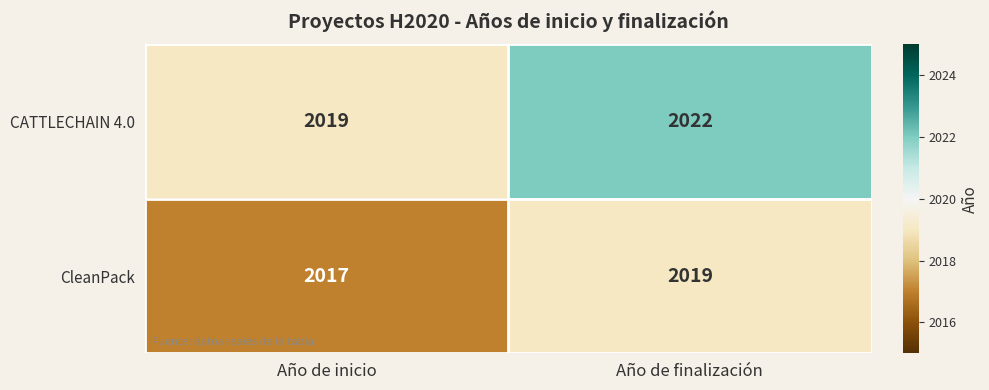

Reading right to left, list all the values displayed in this chart.

CATTLECHAIN 4.0: 2022	2019
CleanPack: 2019	2017